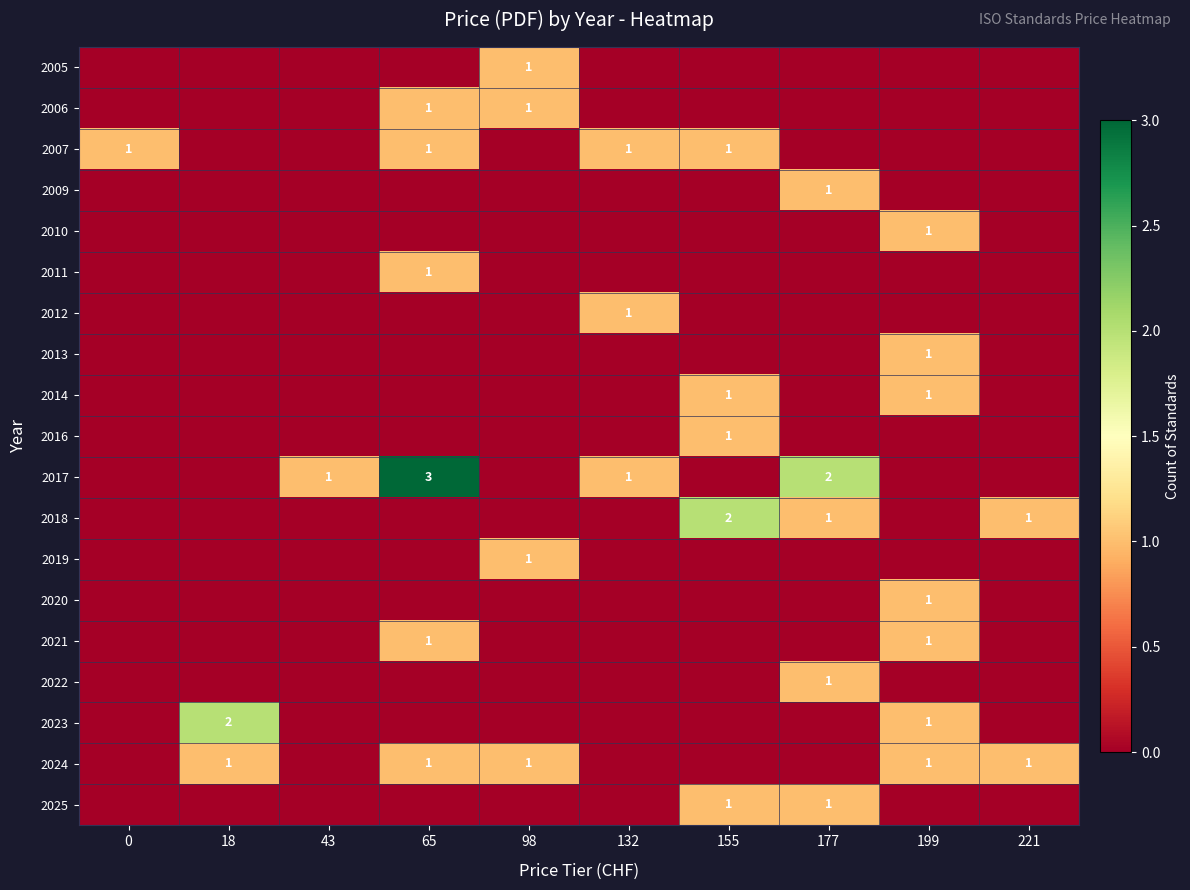

Count the number of categories in the chart.

10